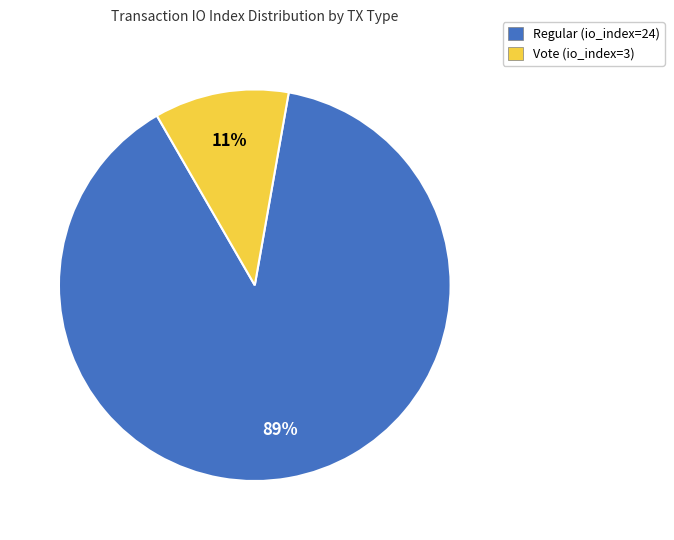

Rank the categories by value from highest to lowest.

Regular (io_index=24), Vote (io_index=3)